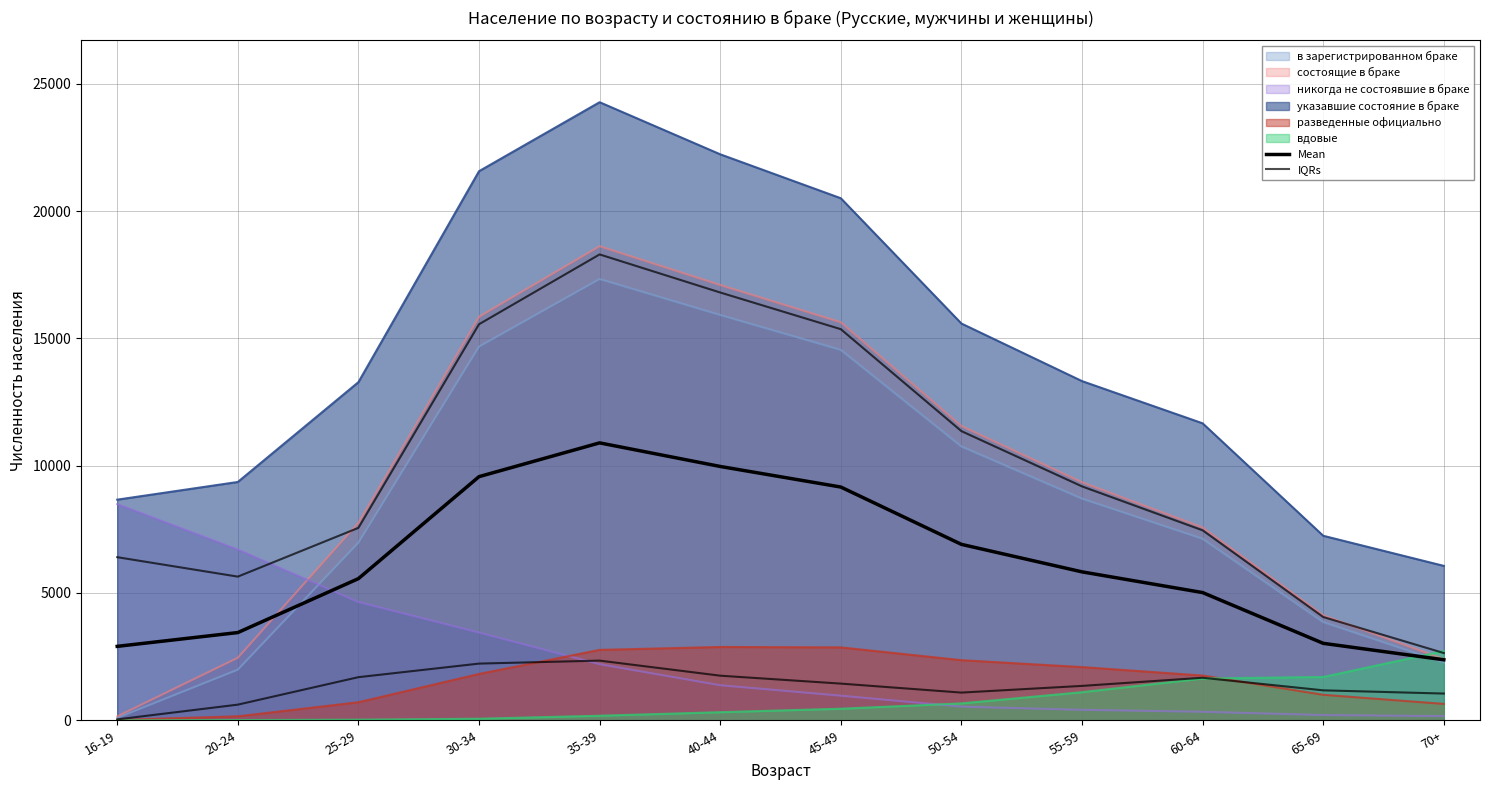

Reading right to left, extract all data points from this chart.

Mean: 70+=2377.2	65-69=3022.3	60-64=5016.3	55-59=5829.7	50-54=6909.7	45-49=9161.7	40-44=9970.2	35-39=10896.3	30-34=9570.0	25-29=5564.3	20-24=3445.5	16-19=2903.5
IQRs: 70+=1049.5	65-69=1176.0	60-64=1670.0	55-59=1350.2	50-54=1087.5	45-49=1440.2	40-44=1751.8	35-39=2343.5	30-34=2226.2	25-29=1693.2	20-24=614.0	16-19=35.0